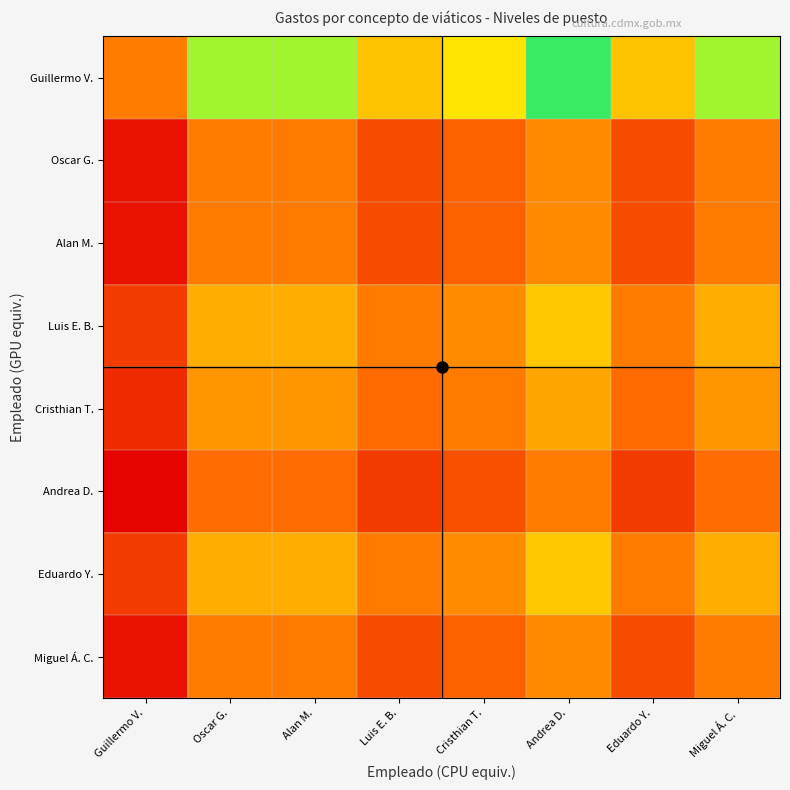

What is the maximum value shown in the chart?

1.9